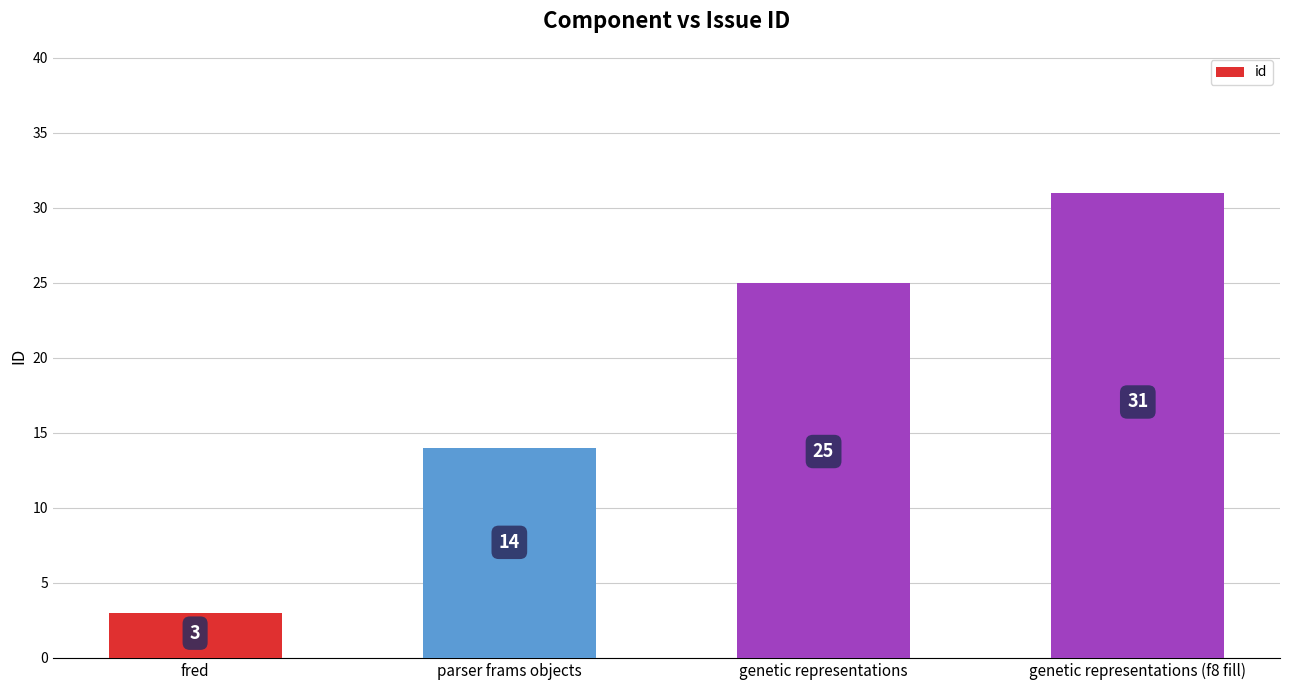

Is it true that the value at genetic representations (f8 fill) is 31?

True